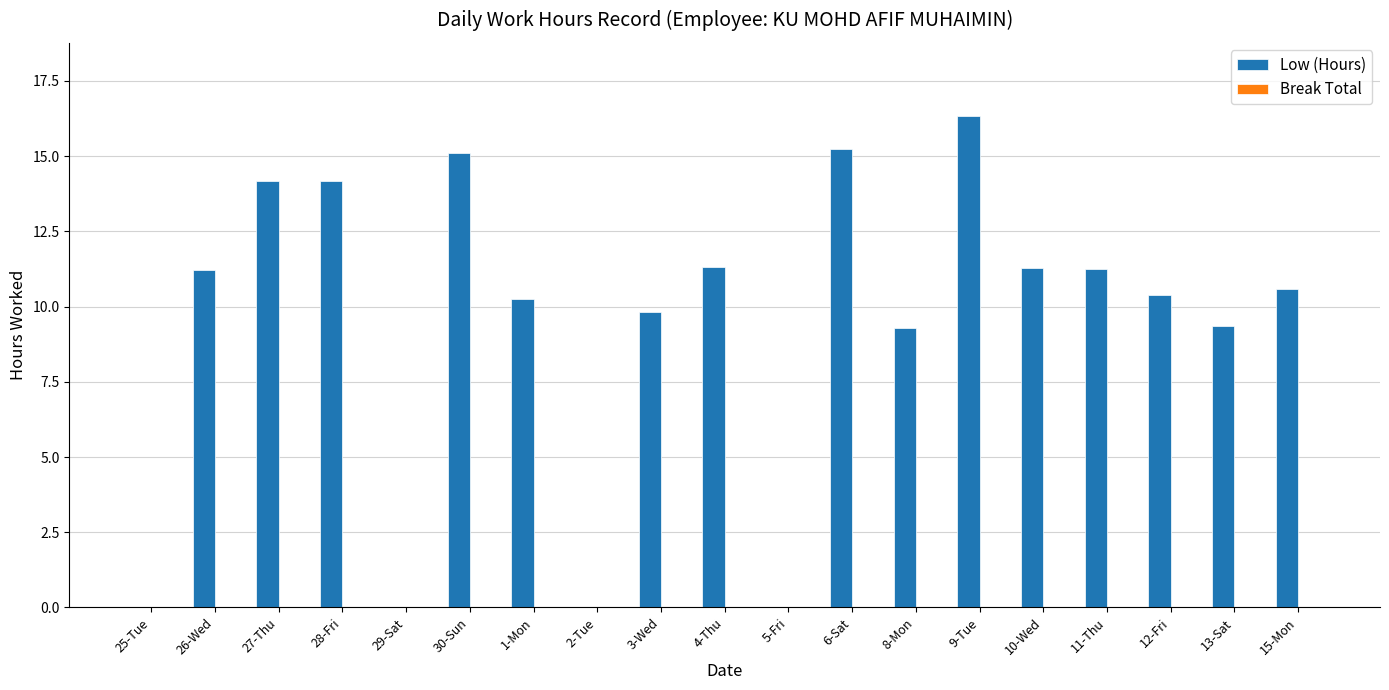

What is the change in value from 28-Fri to 3-Wed?

-4.4